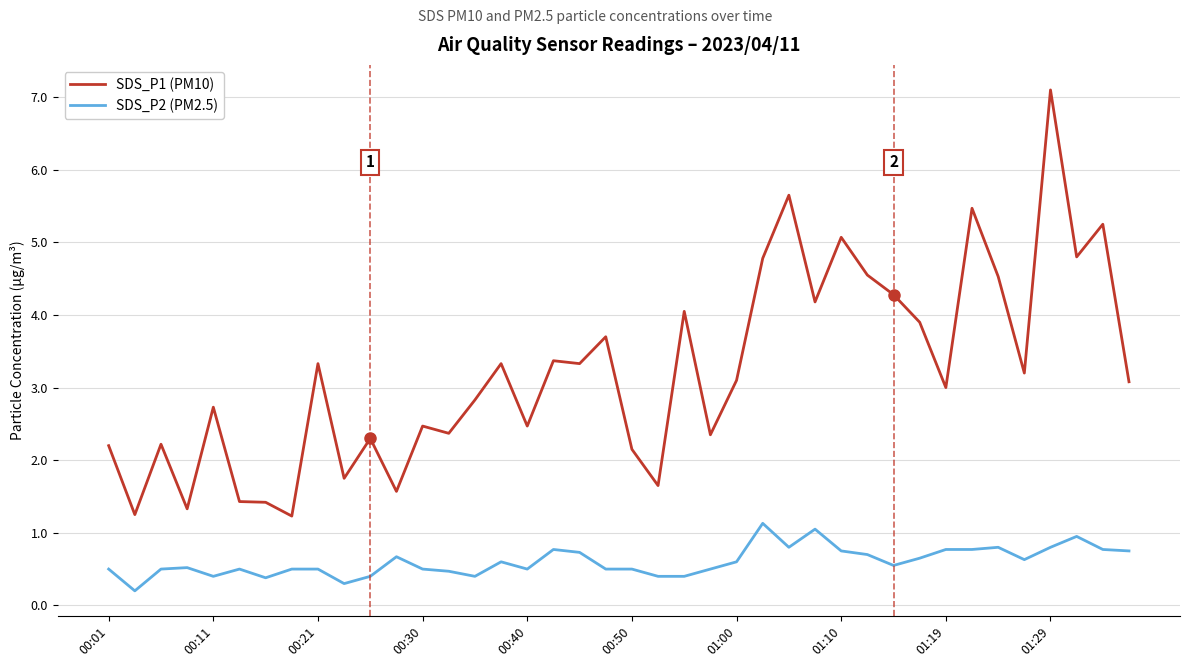

True or false: SDS_P2 (PM2.5) and SDS_P1 (PM10) cross at least once.

False